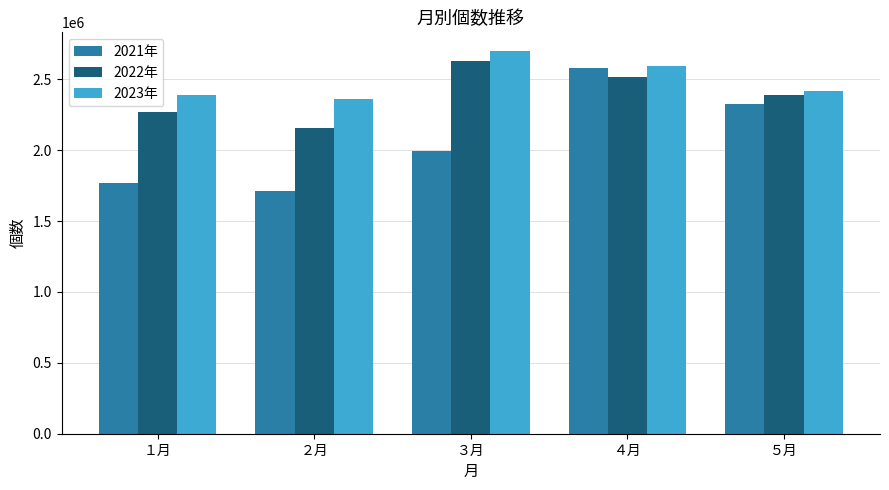

At how many categories does at least one series exceed 1972170?

5